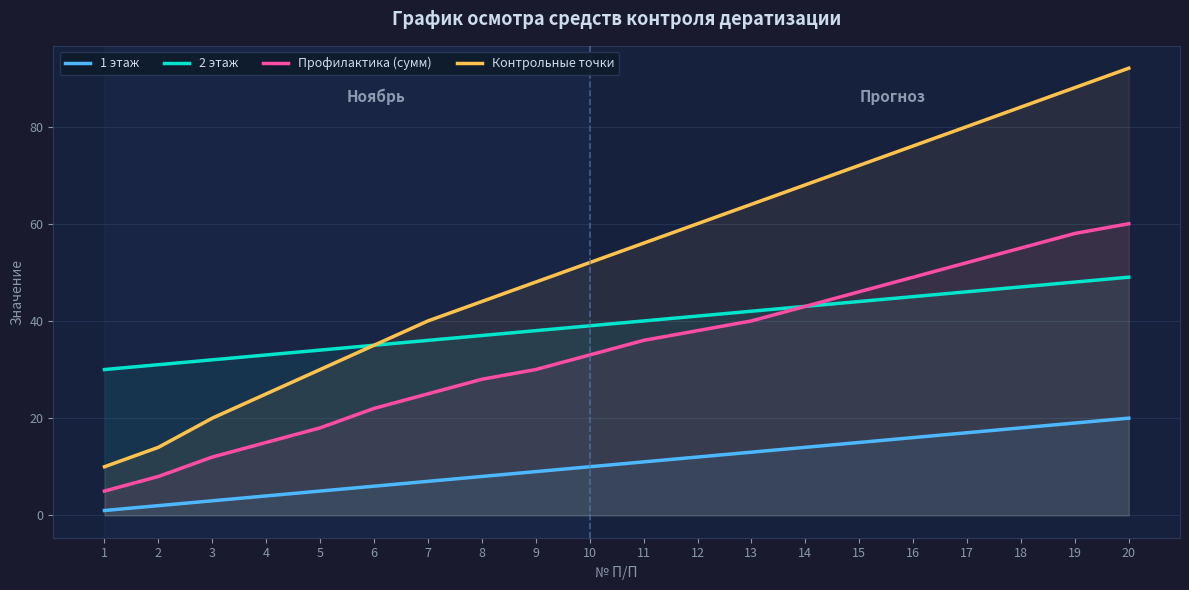

True or false: 1 этаж has more than 1 interior local peaks.

False